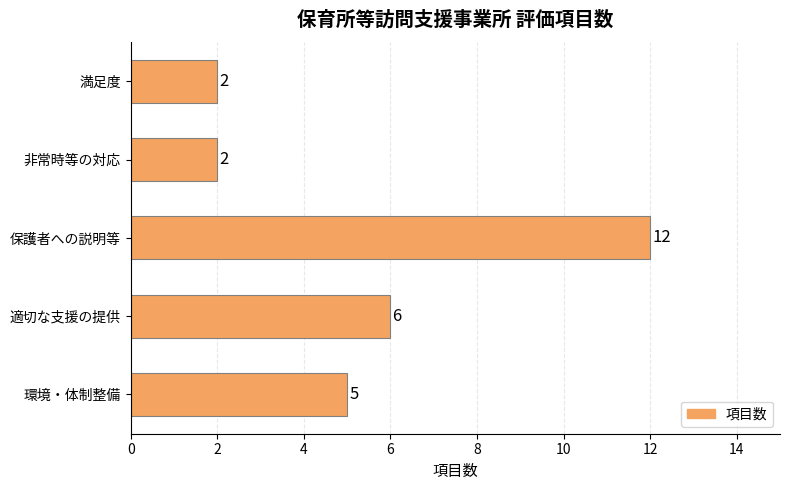

The value at 満足度 is 2. True or false?

True